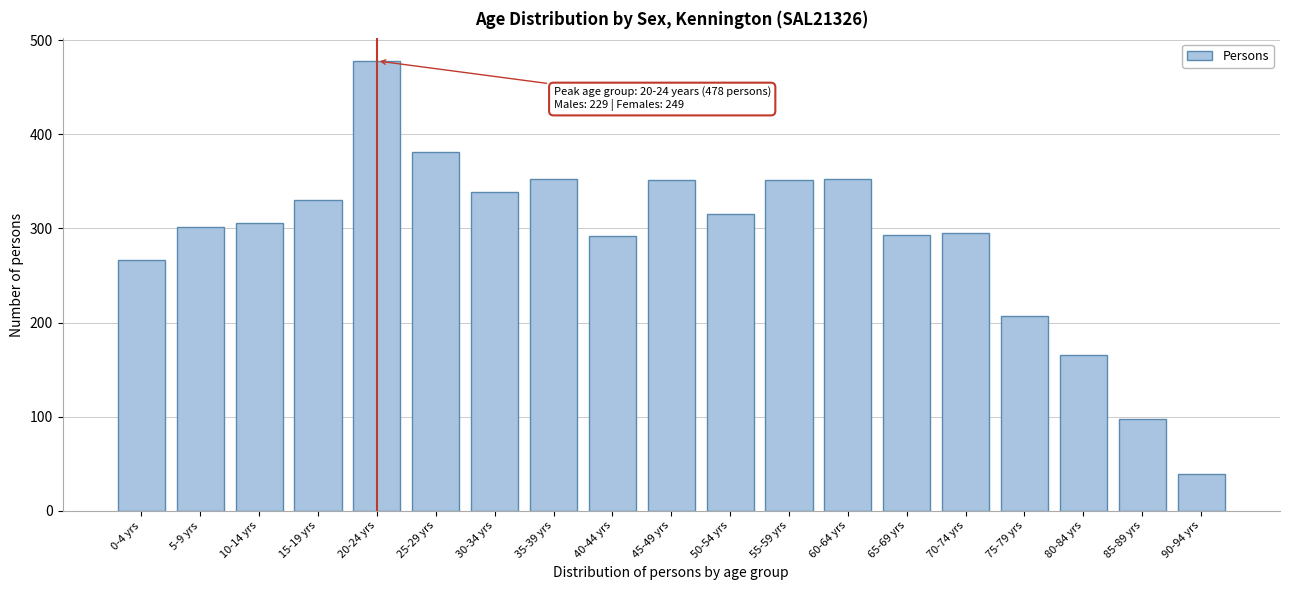

The value at 85-89 yrs is 97. True or false?

True